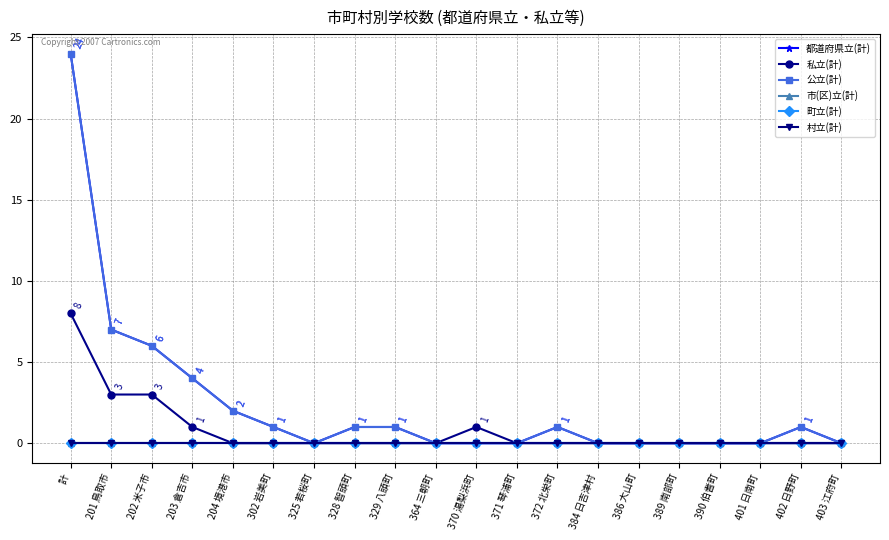

Is this an area chart (filled region under the line)?

No